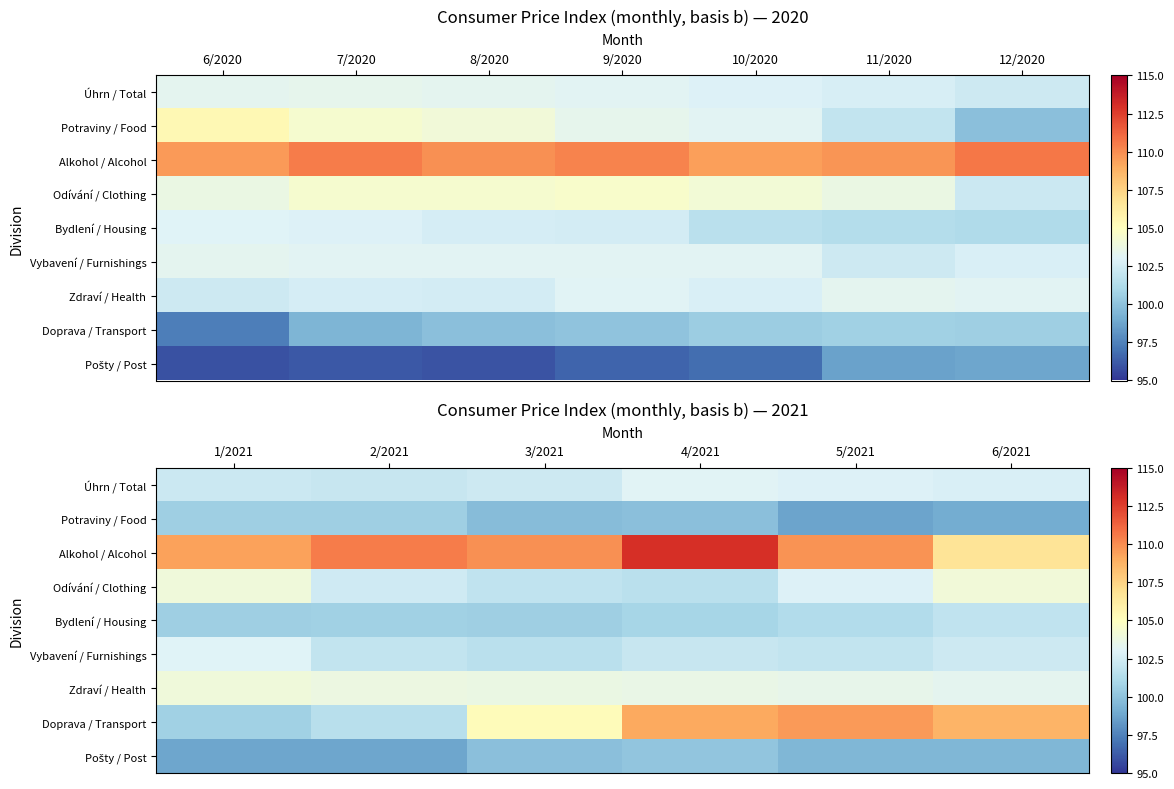

At which category is the sum across all series the highest?

4/2021